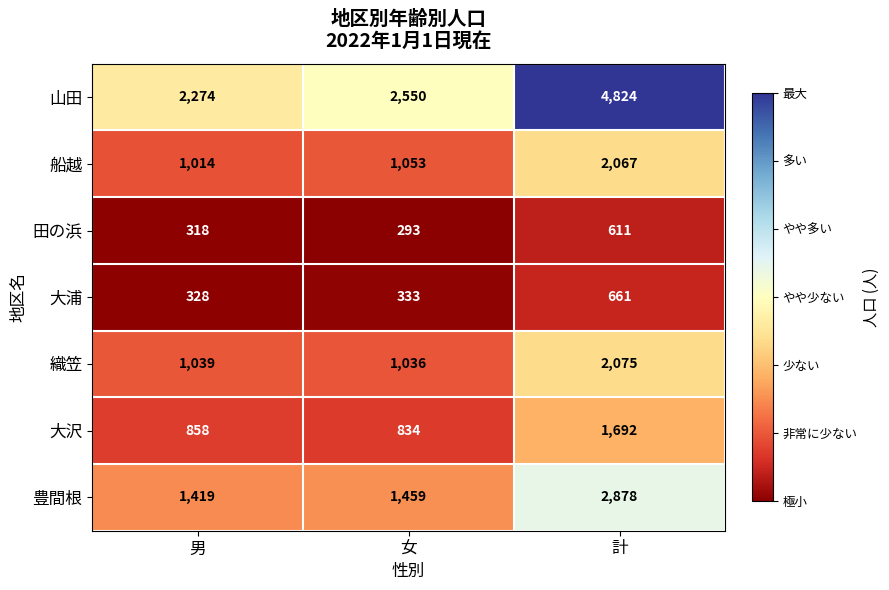

How many data points does each series have?

3